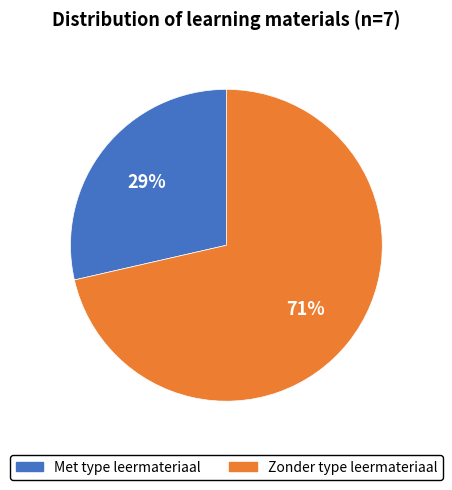

Count the number of slices in the pie.

2